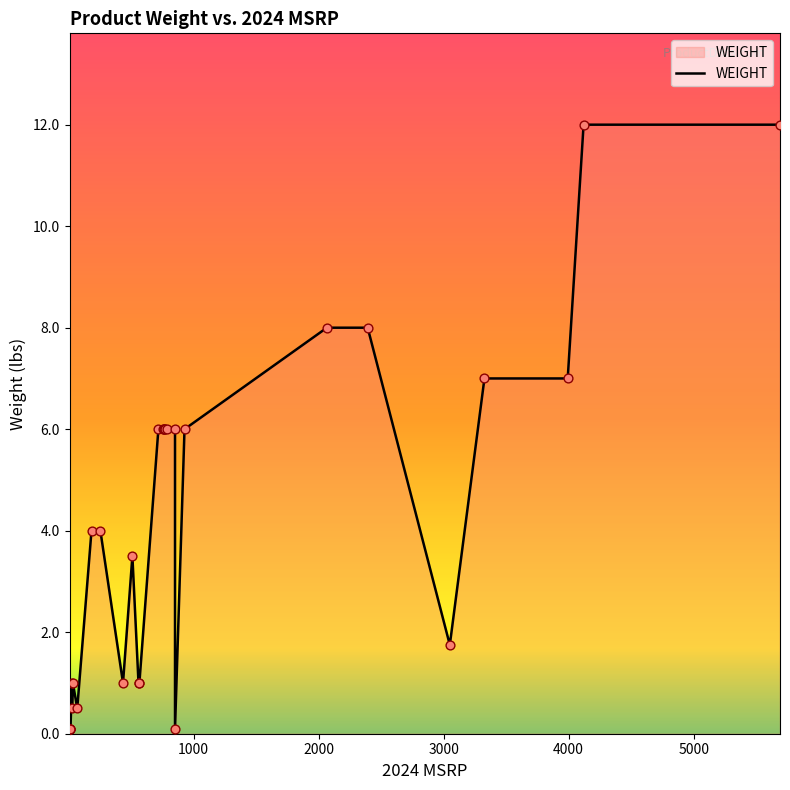

Which has a higher value, 852 or 3050?

3050